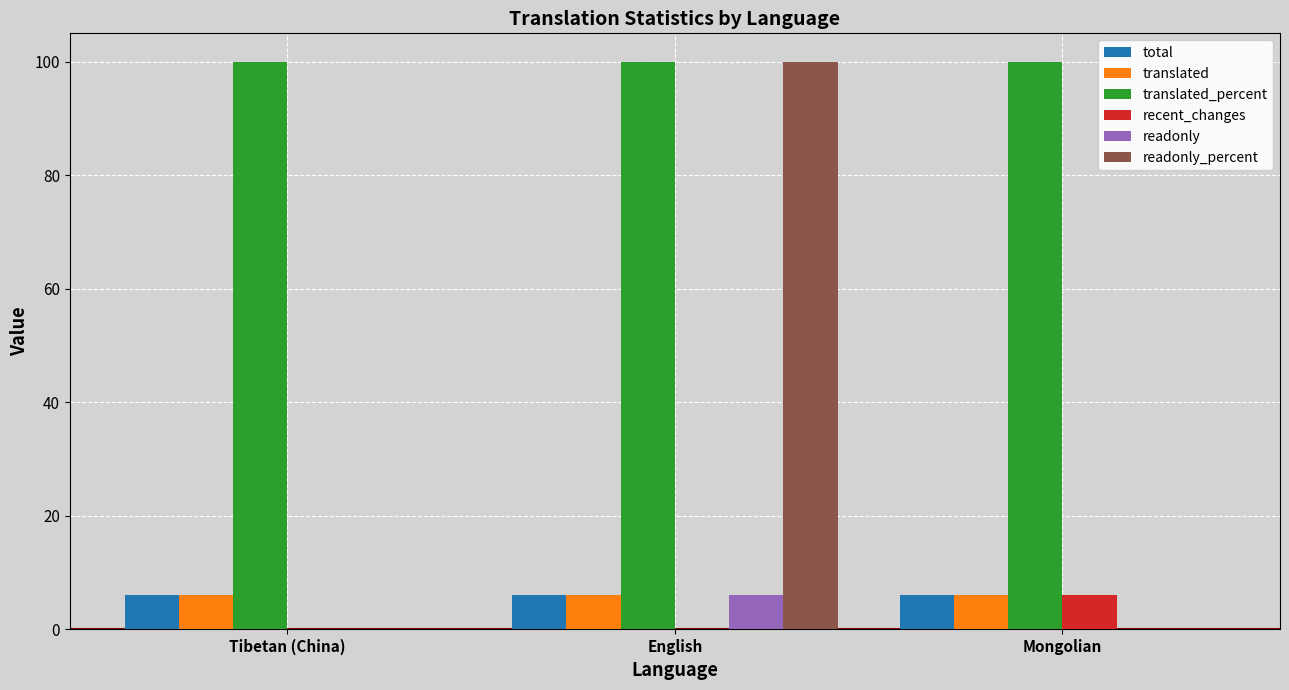

Which series has the largest total across all categories?

translated_percent